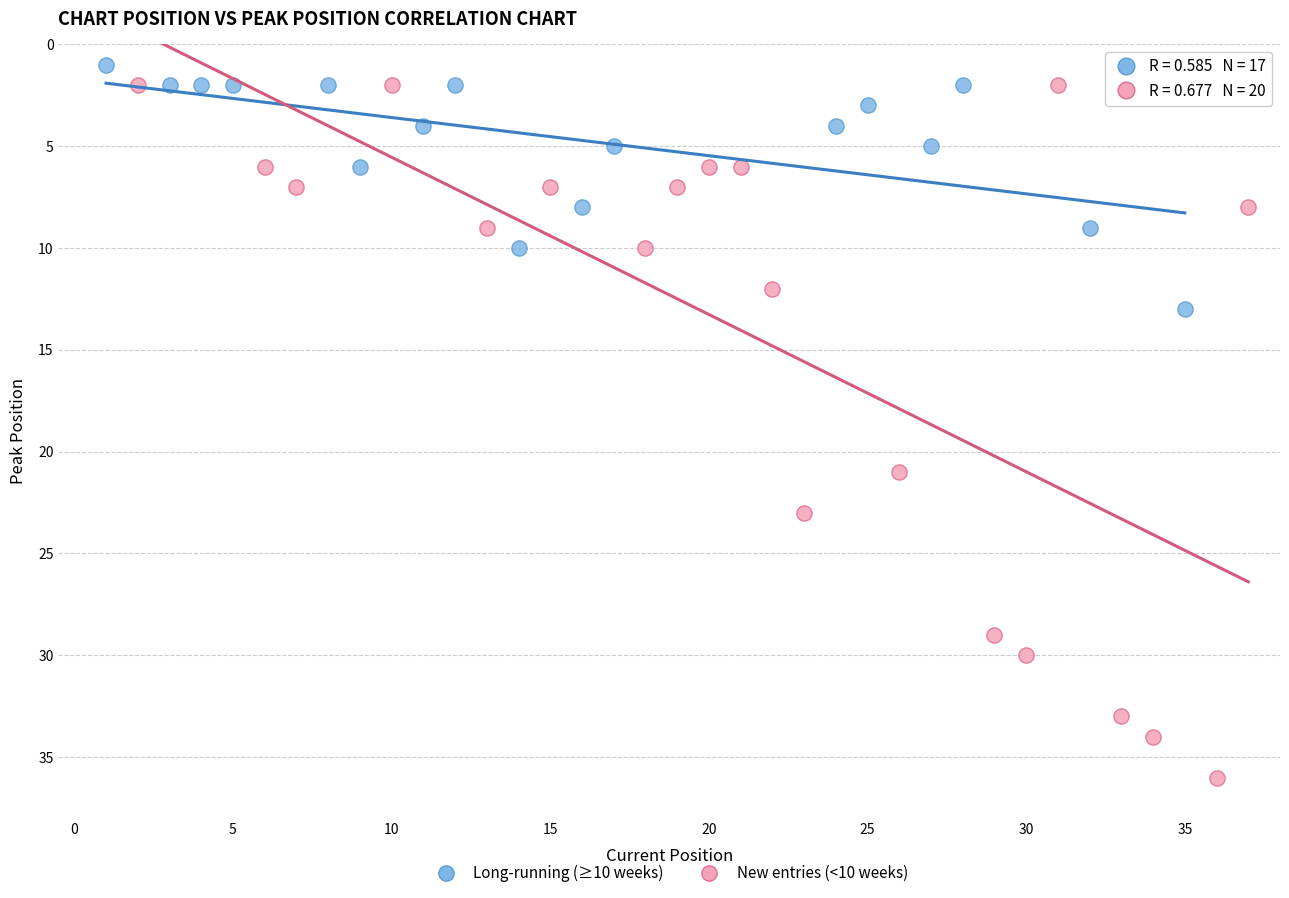

What are all the series names shown in the legend?

Long-running (≥10 weeks), New entries (<10 weeks)